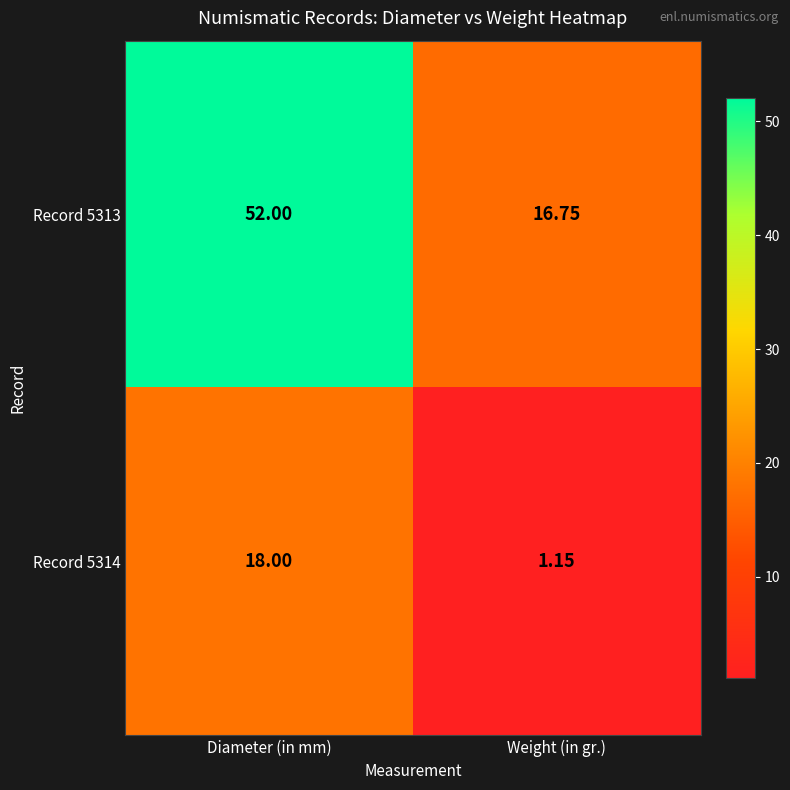

Rank the series by their maximum value, from highest to lowest.

Record 5313, Record 5314